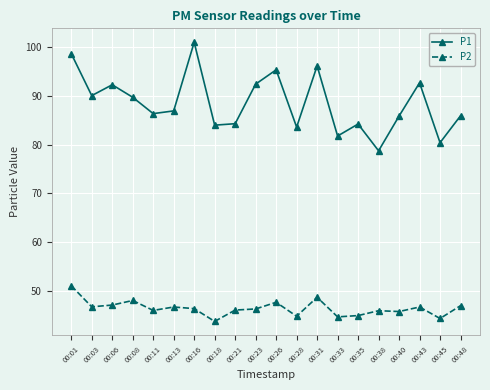

What is the minimum value shown in the chart?

43.7